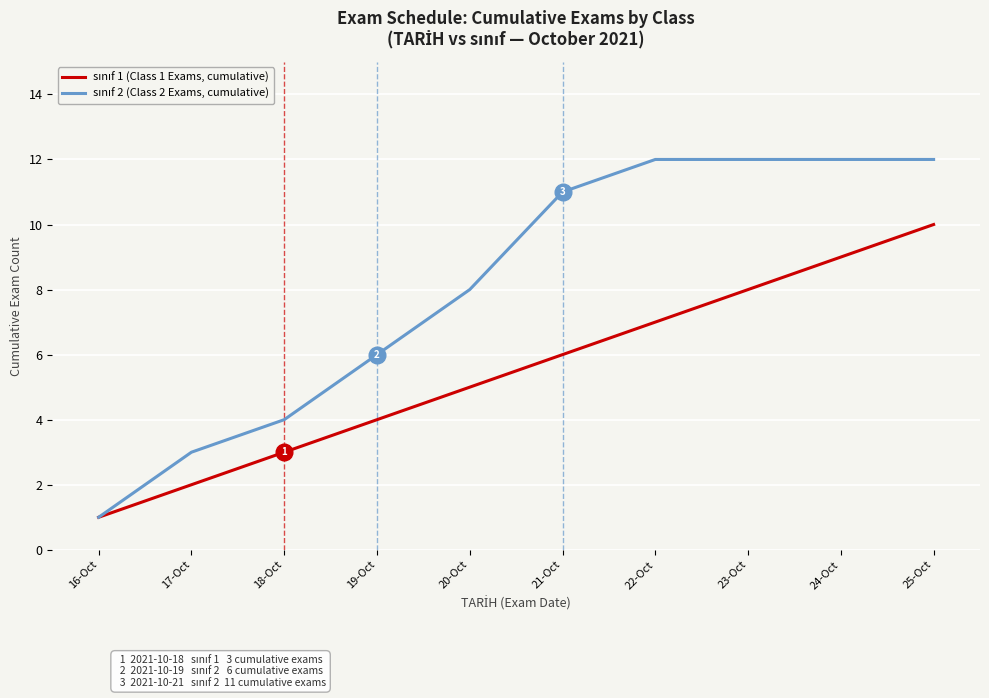

Is this an area chart (filled region under the line)?

No